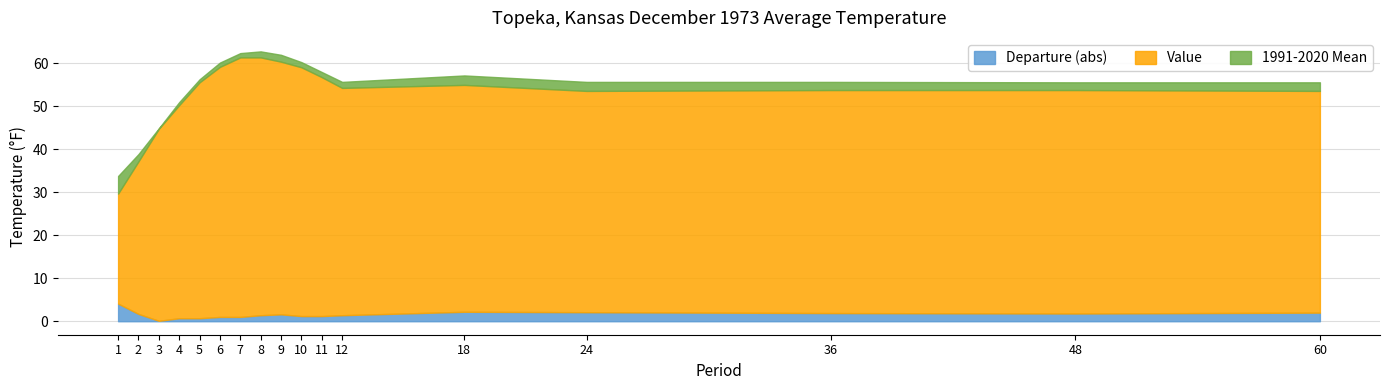

How many data points in Departure are above 1?

12